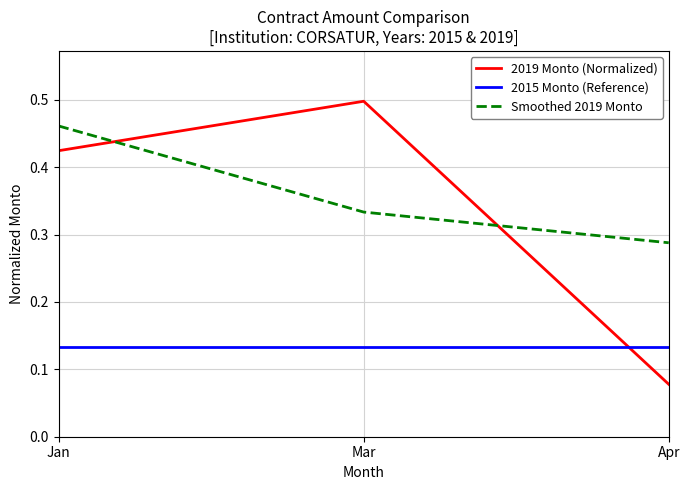

At which category is the sum across all series the highest?

Jan